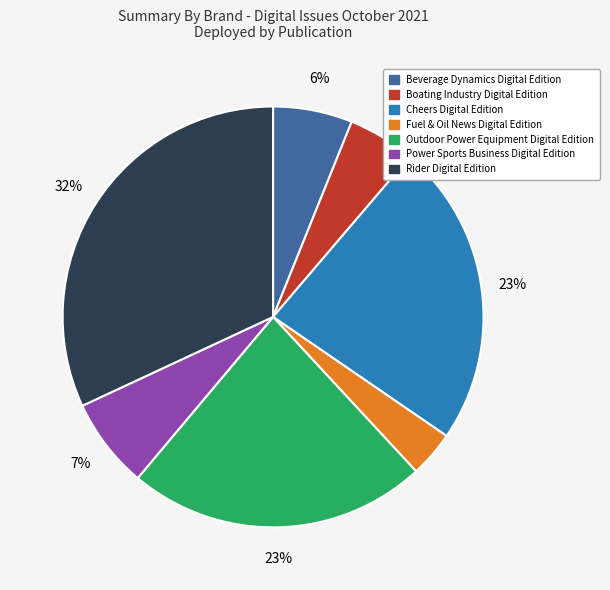

Does any single category account for the majority?

No